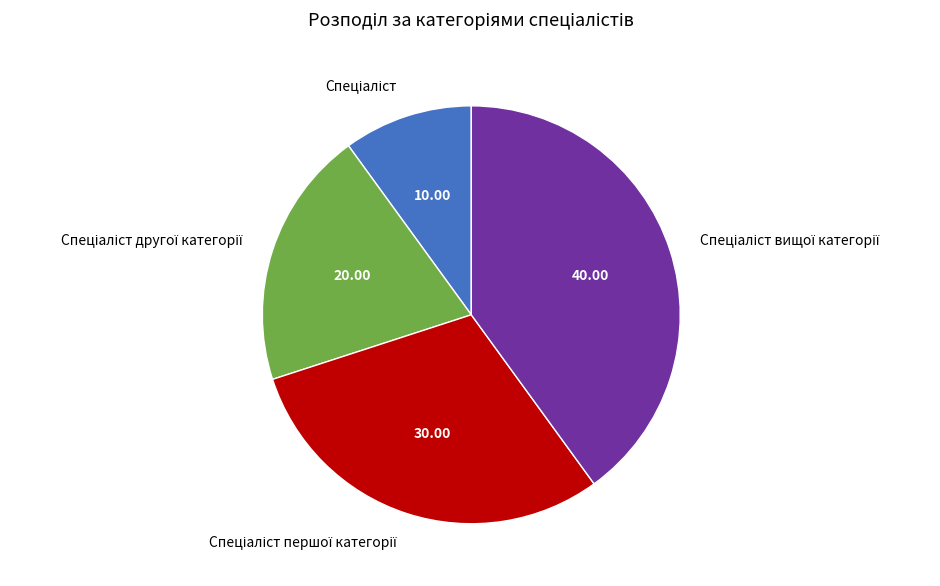

Is there a majority slice in this chart?

No